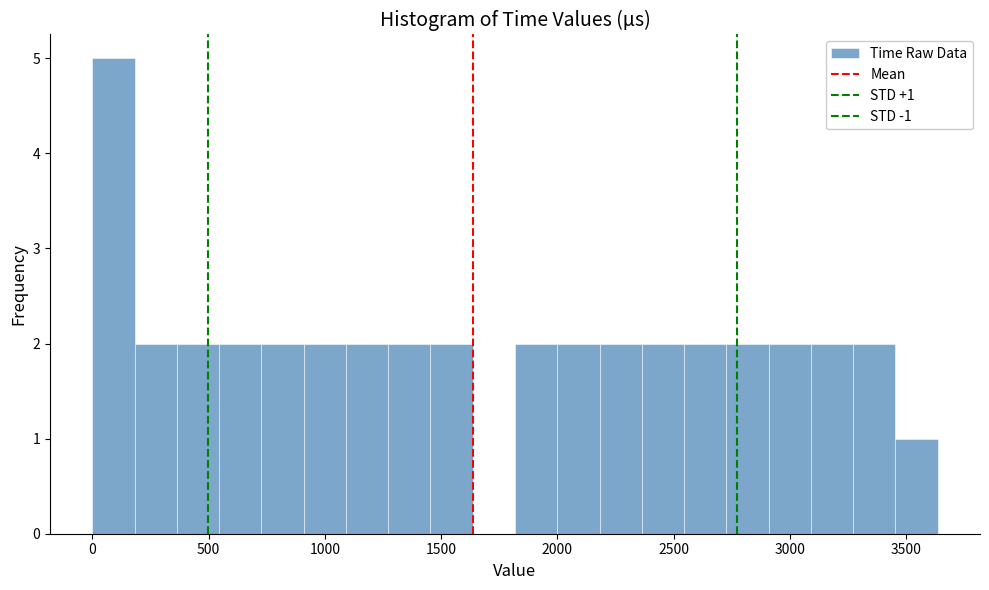

Around what value on the x-axis is the tallest bar? Give the approximate position of its centre, as read against the axis.

100